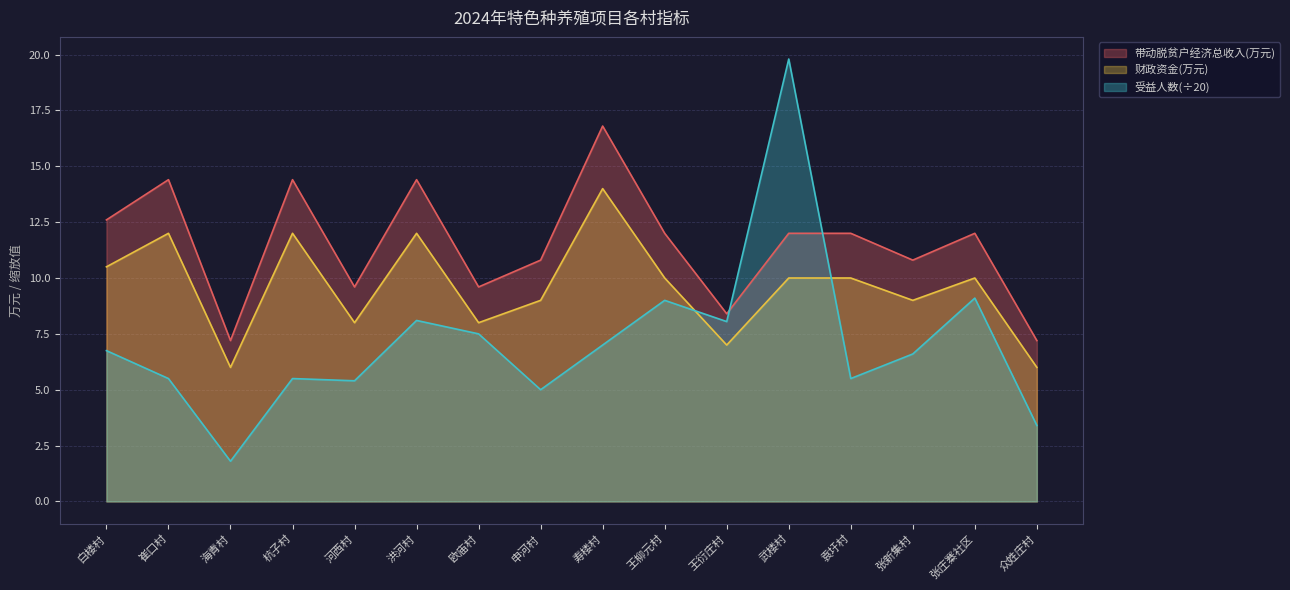

True or false: 财政资金(万元) has more than 1 interior local peaks.

True